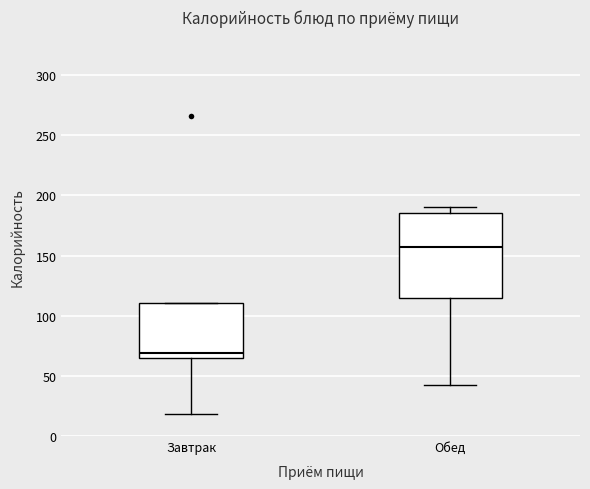

Which box has the lowest median line?

Завтрак